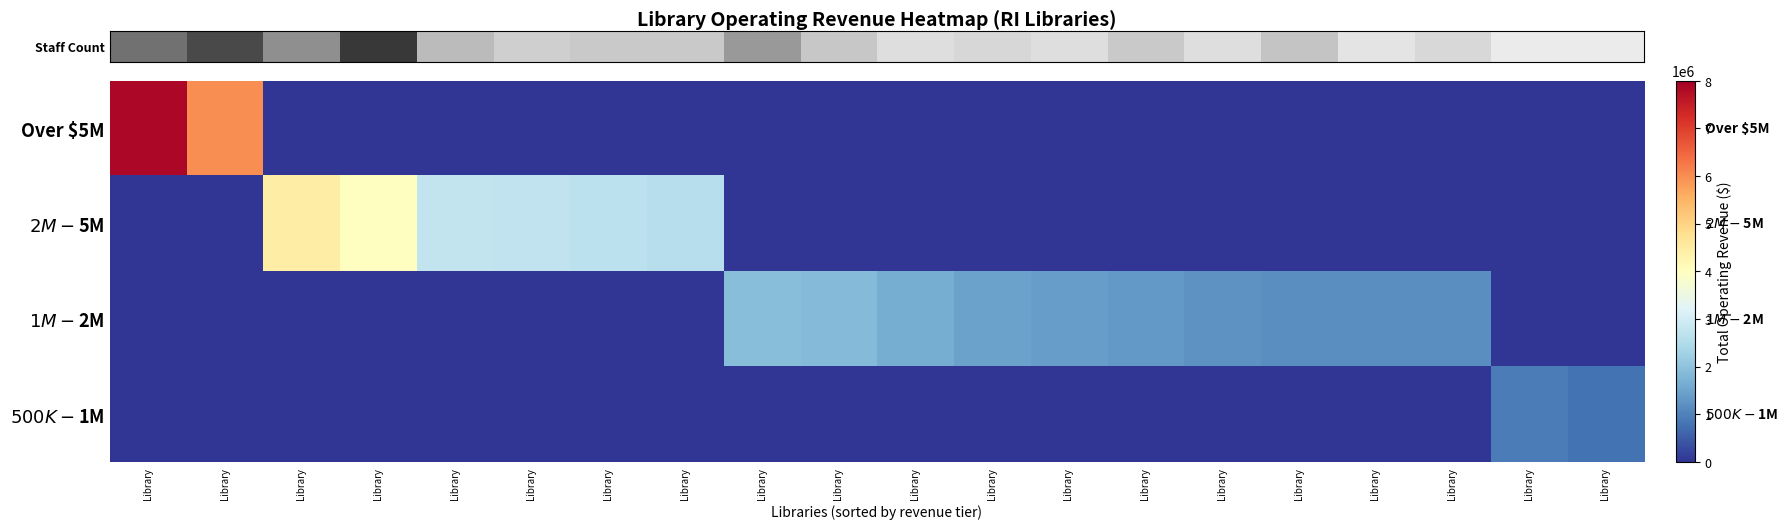

What is the maximum value shown in the chart?

7866760